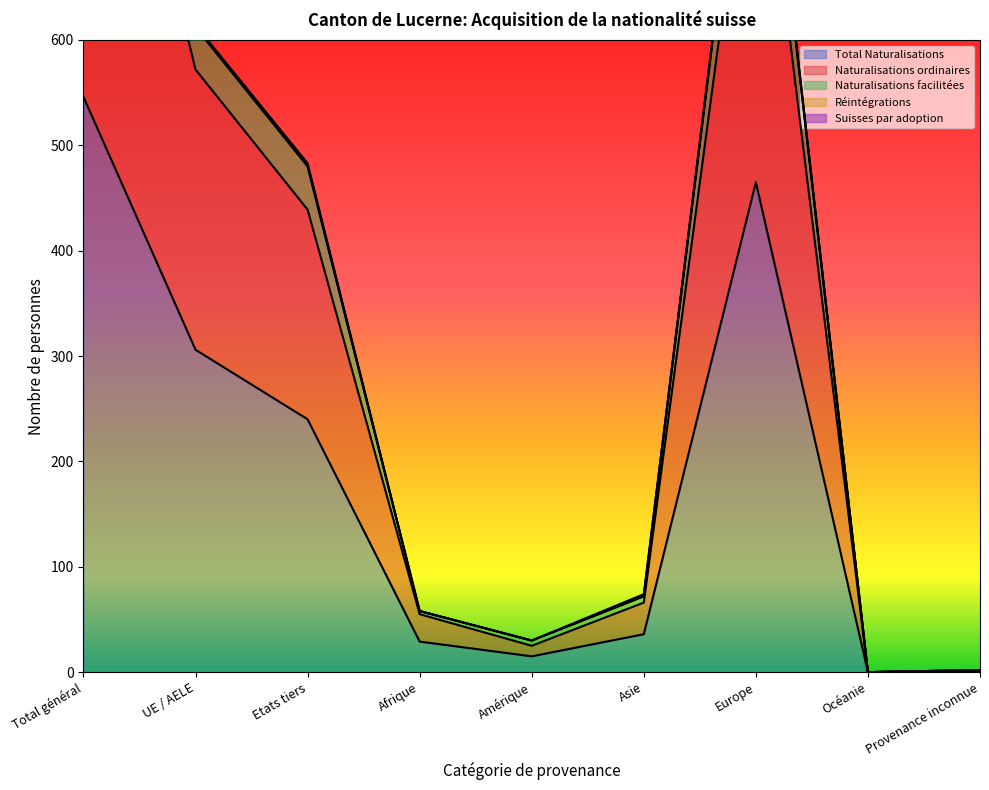

Is it true that Total Naturalisations equals 343 at Etats tiers?

False